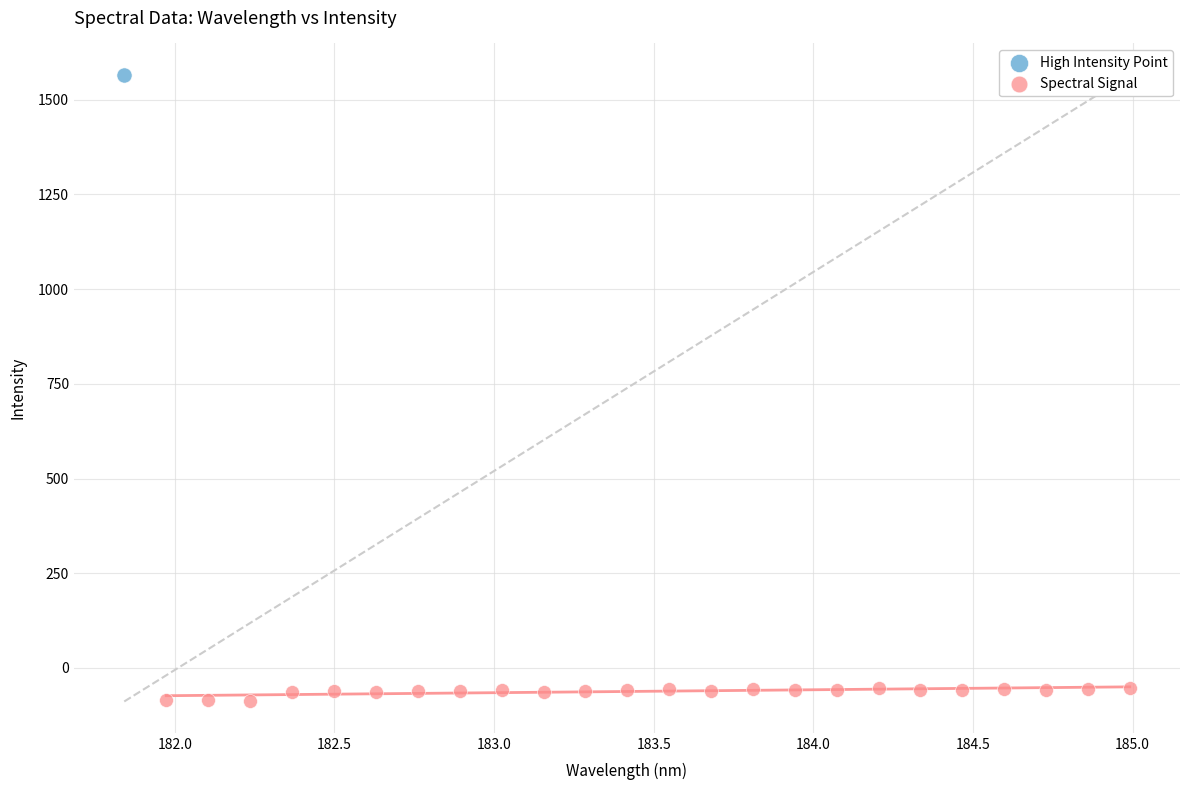

What are all the series names shown in the legend?

High Intensity Point, Spectral Signal